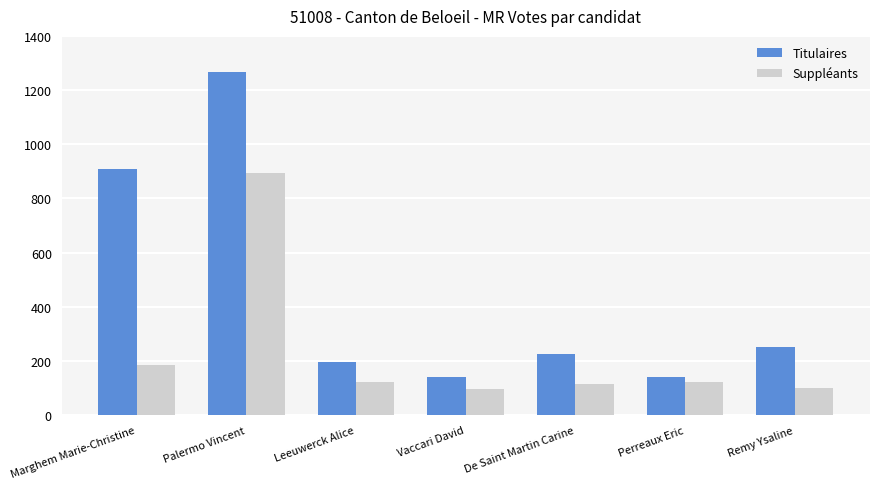

Are the bars horizontal?

No